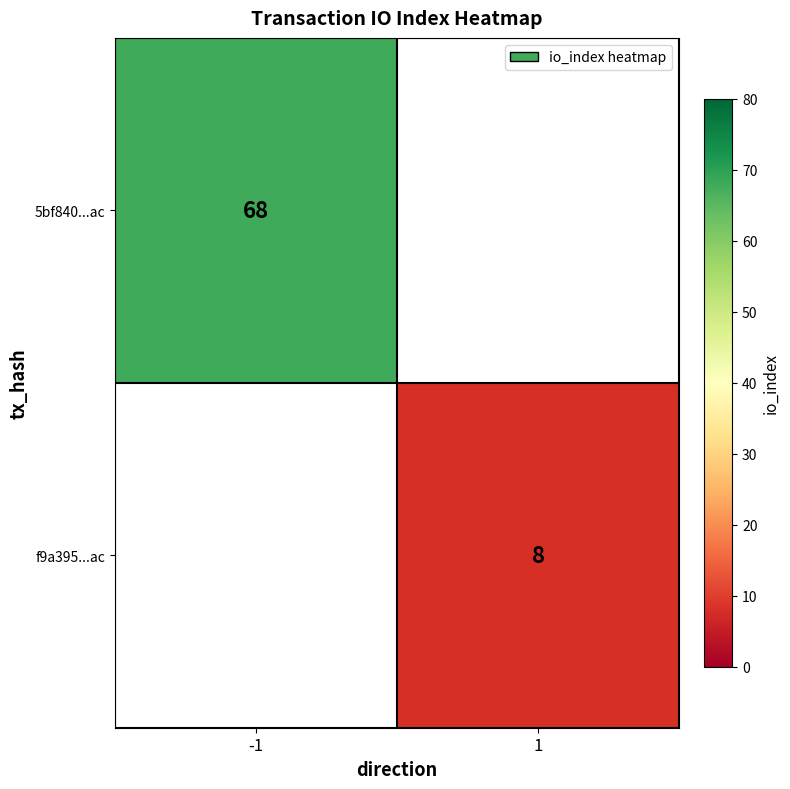

The value of 5bf840...ac at -1 is 15. True or false?

False